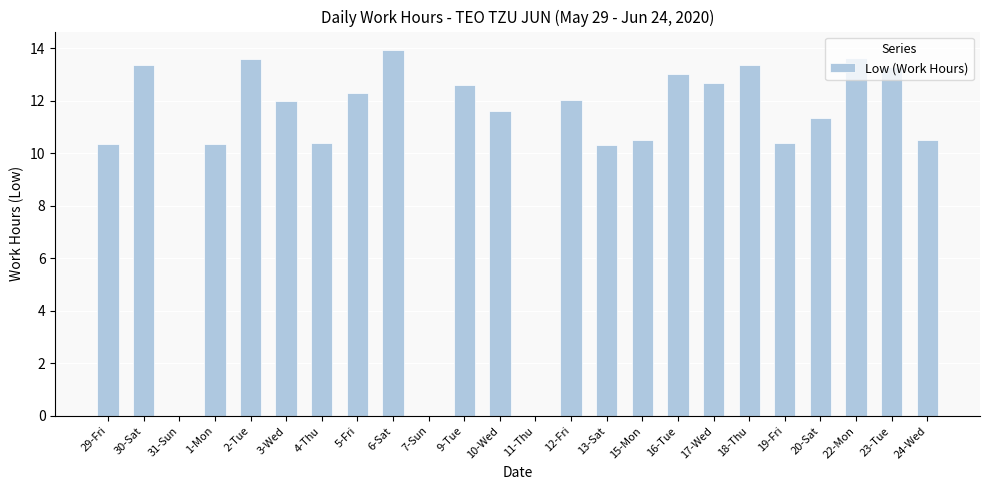

Is it true that the value at 17-Wed is 12.7?

True